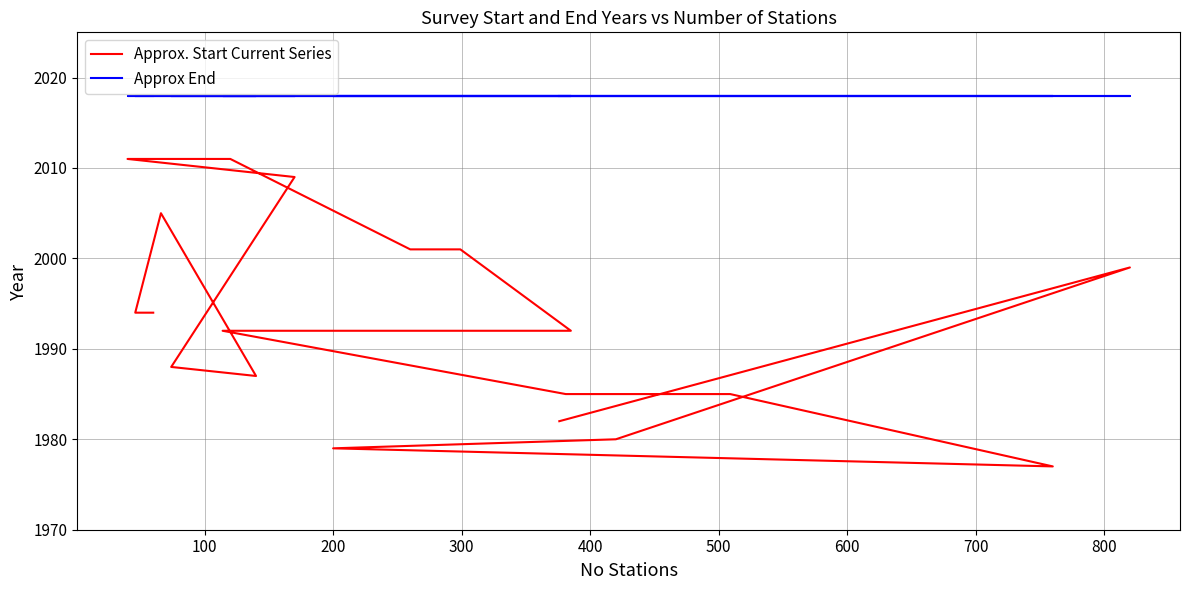

At which label does Approx. Start Current Series first exceed 1992?

100